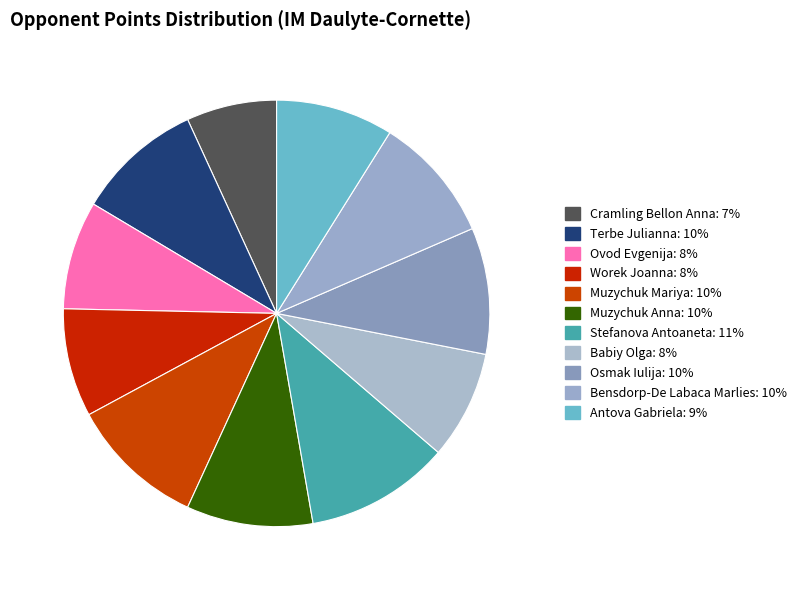

To the nearest percent, what is the difference between the largest and smallest slice percentages?

4%